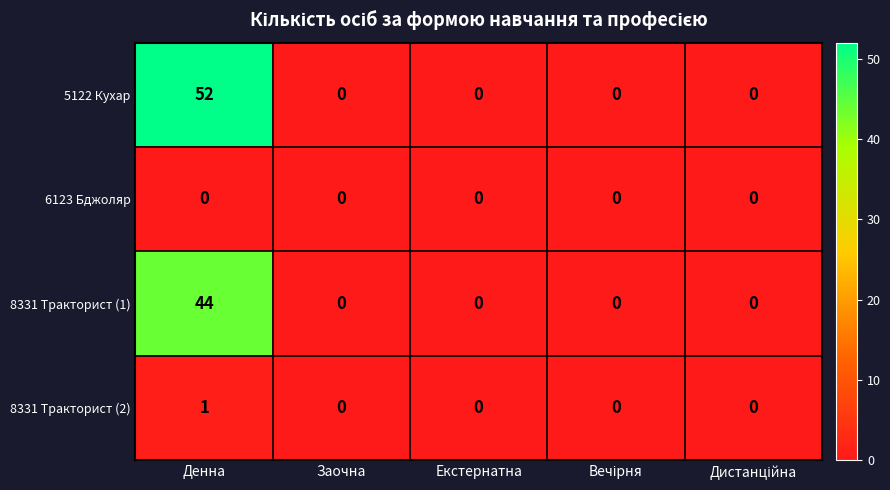

Is it true that 8331 Тракторист (1) equals -19 at Екстернатна?

False